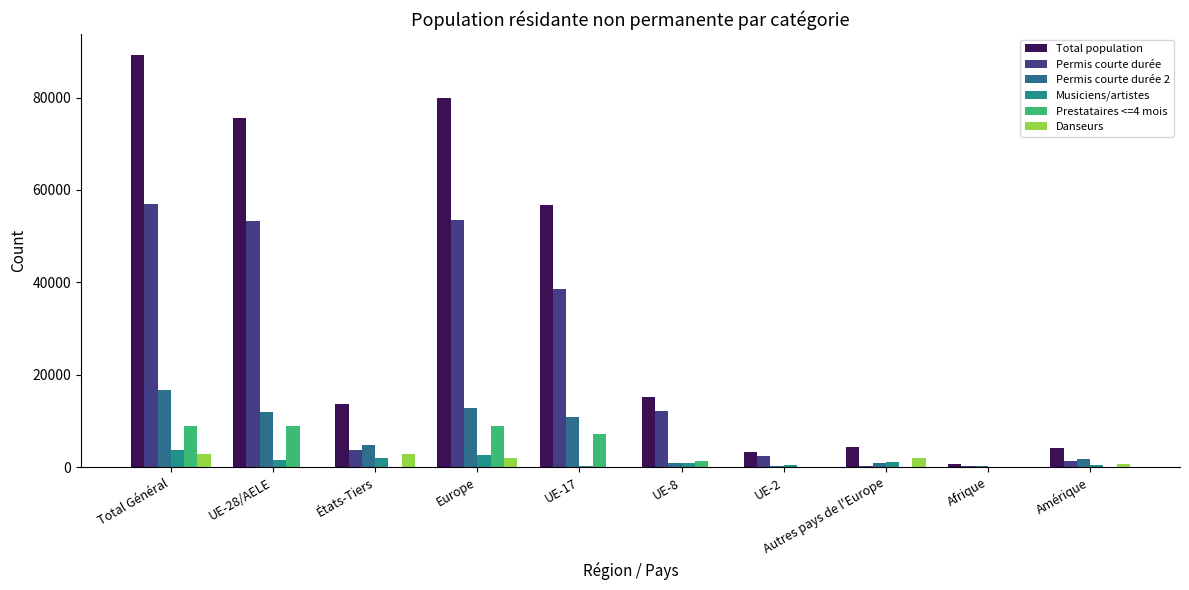

How many distinct data groups are displayed?

6